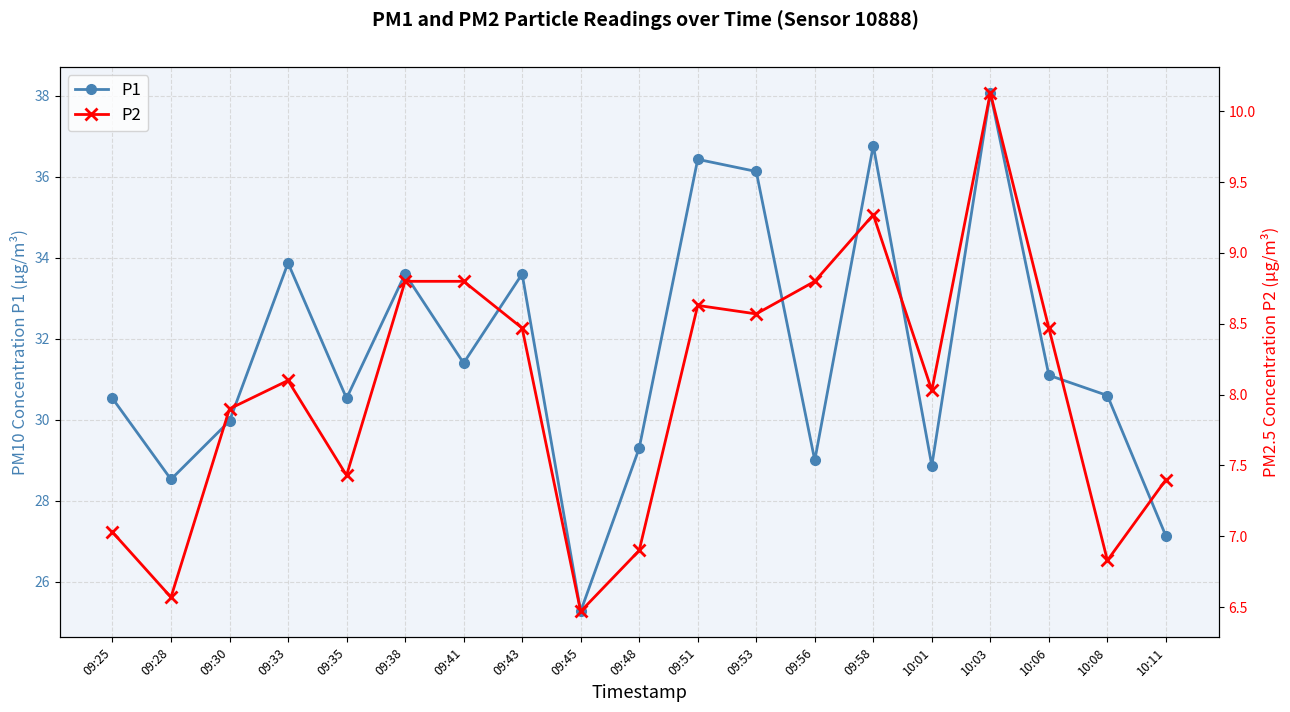

What is the smallest value displayed?

6.5